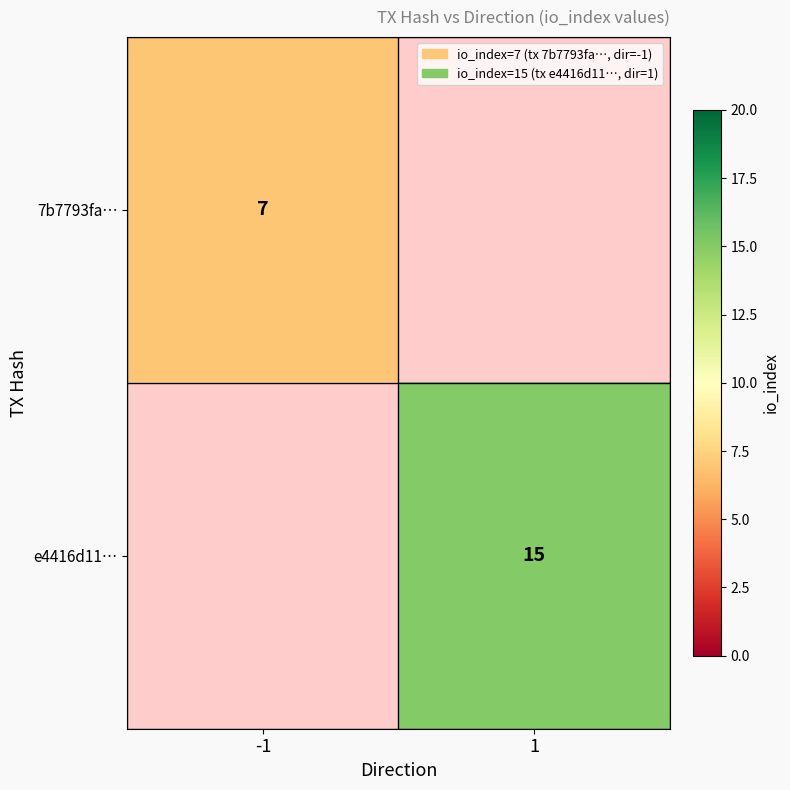

Which has a higher value, -1 or 1?

1